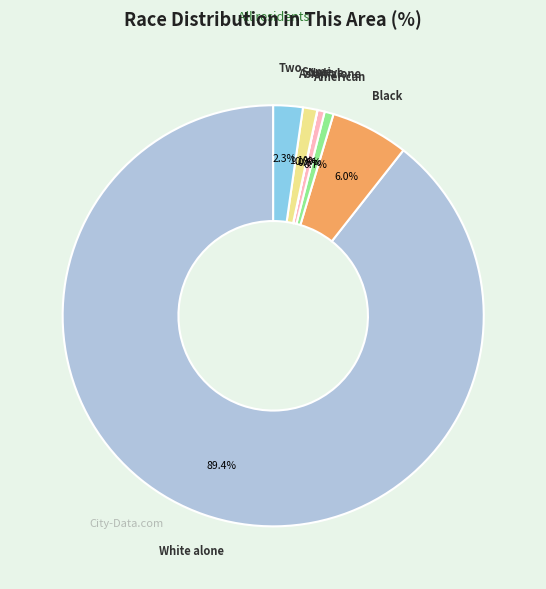

Does any single category account for the majority?

Yes